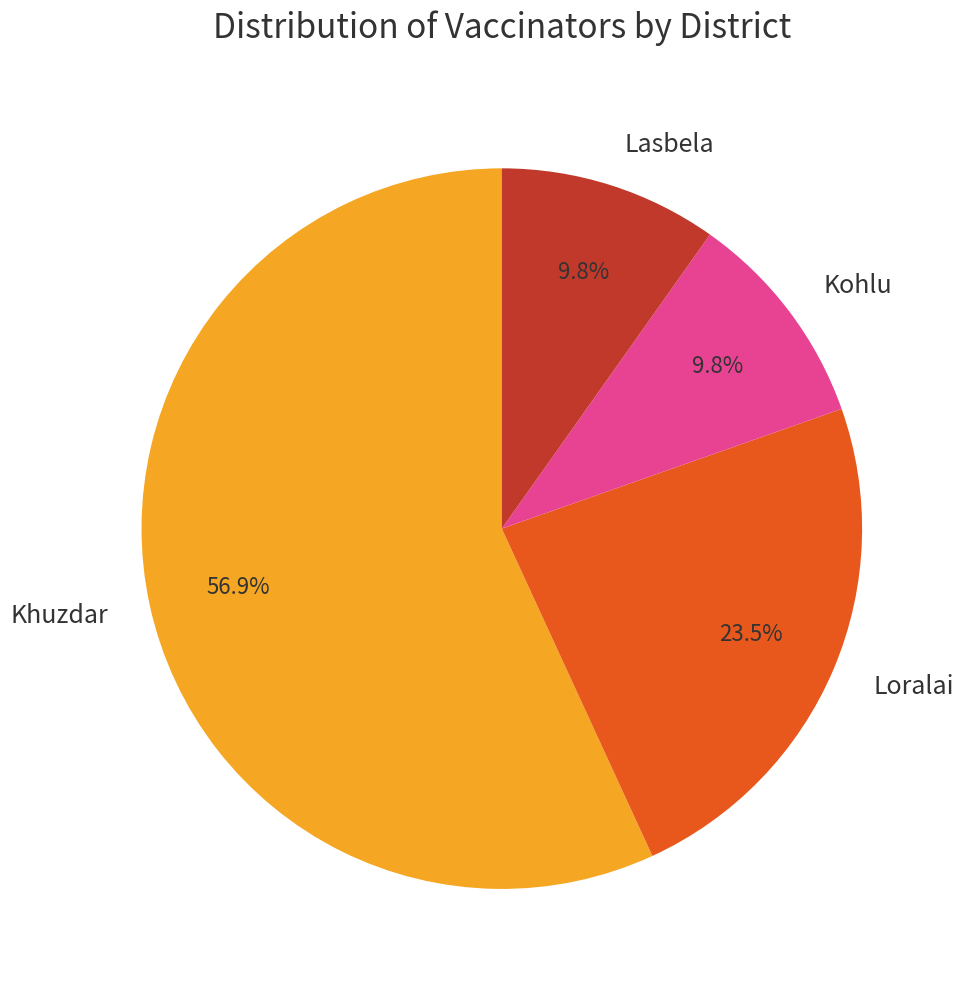

What percentage do Loralai and Khuzdar together represent?

80.4%